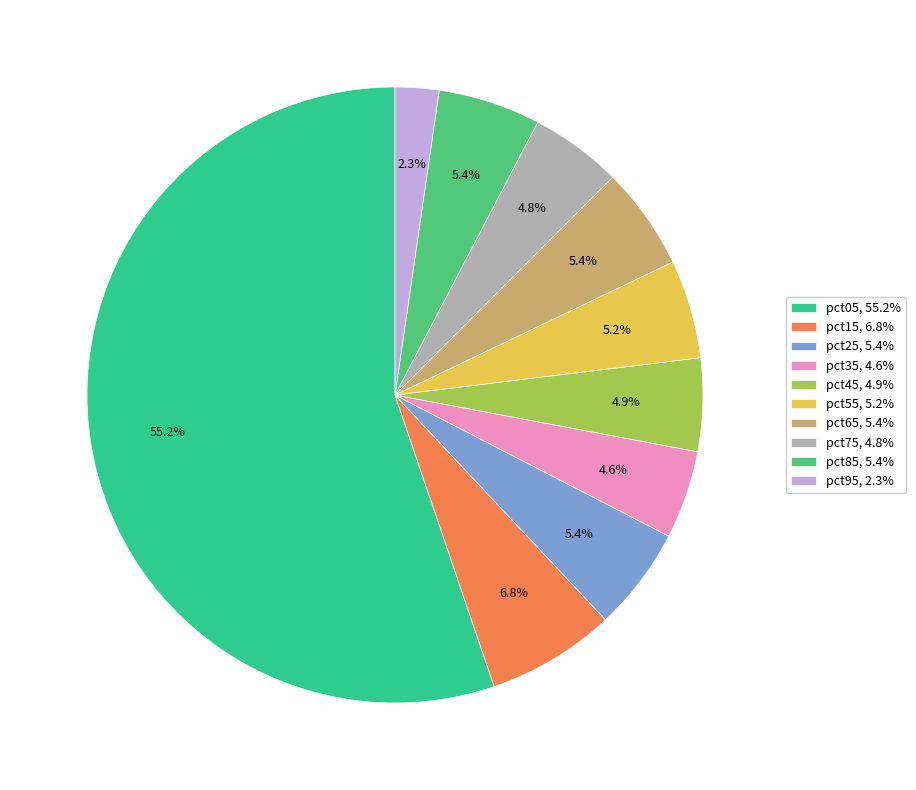

To the nearest percent, what is the difference between the largest and smallest slice percentages?

53%